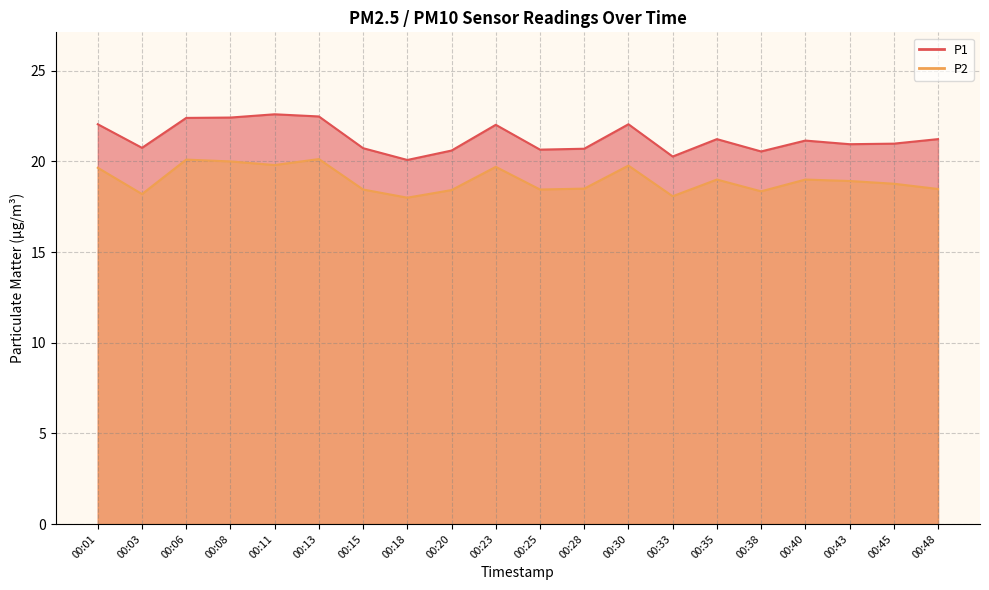

What is the difference between the highest and lowest values at 00:11?

2.8